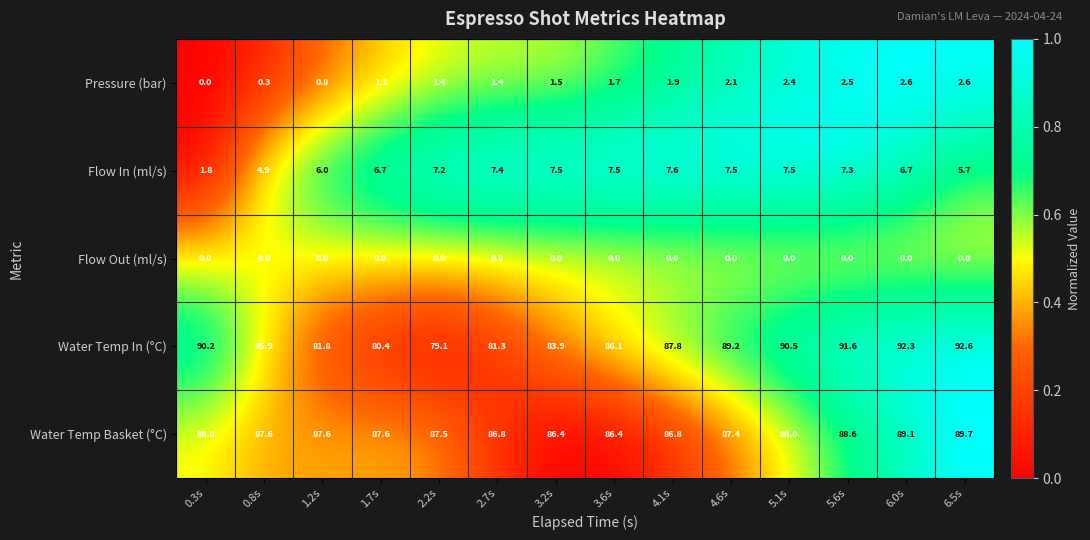

Is it true that Water Temp Basket (°C) equals 89.7 at 6.5s?

True